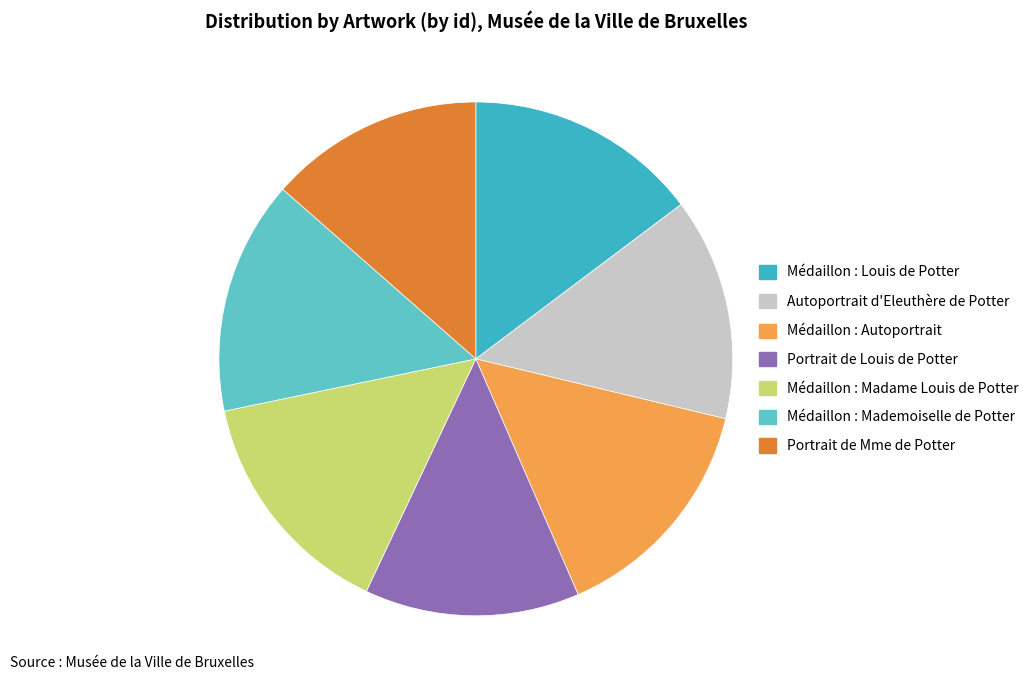

Approximately how many times larger is the value at Médaillon : Autoportrait compared to Portrait de Mme de Potter?

1.1